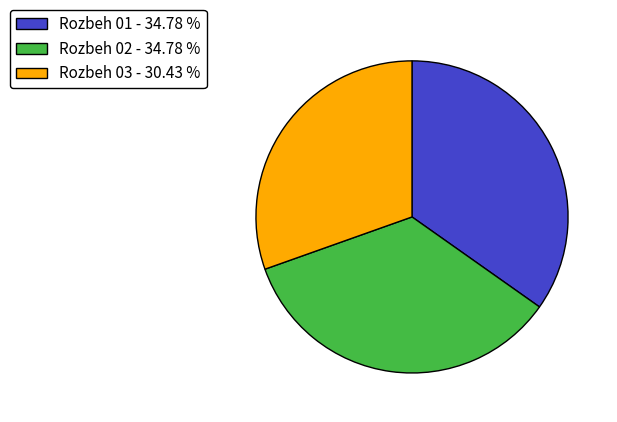

Count the number of slices in the pie.

3